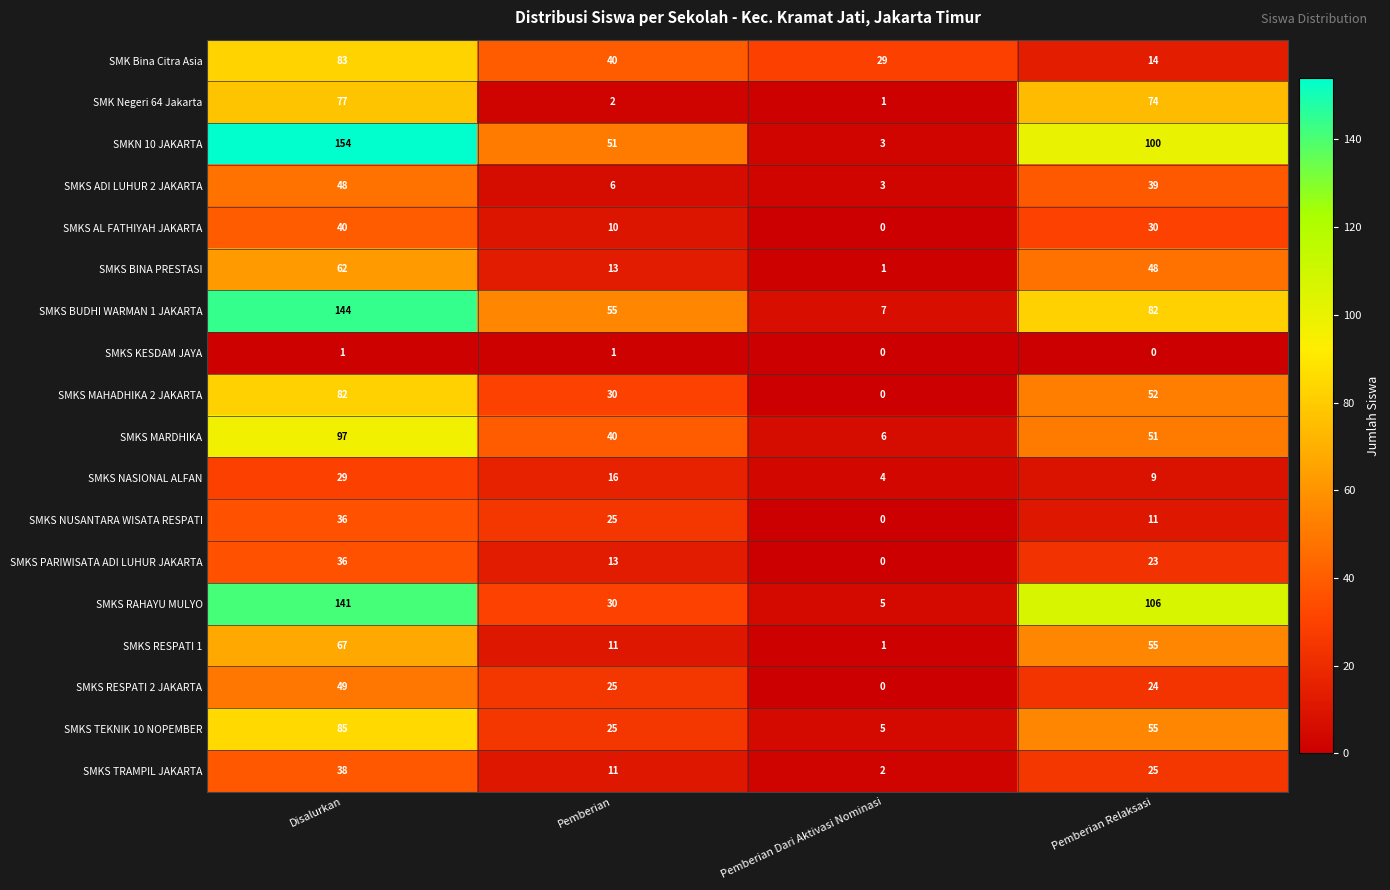

Where does the SMKS BUDHI WARMAN 1 JAKARTA series first go above 82?

Disalurkan